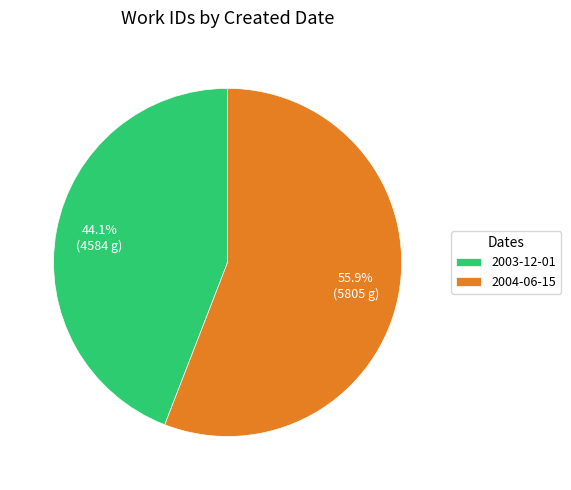

Rank the categories by value from highest to lowest.

2004-06-15, 2003-12-01